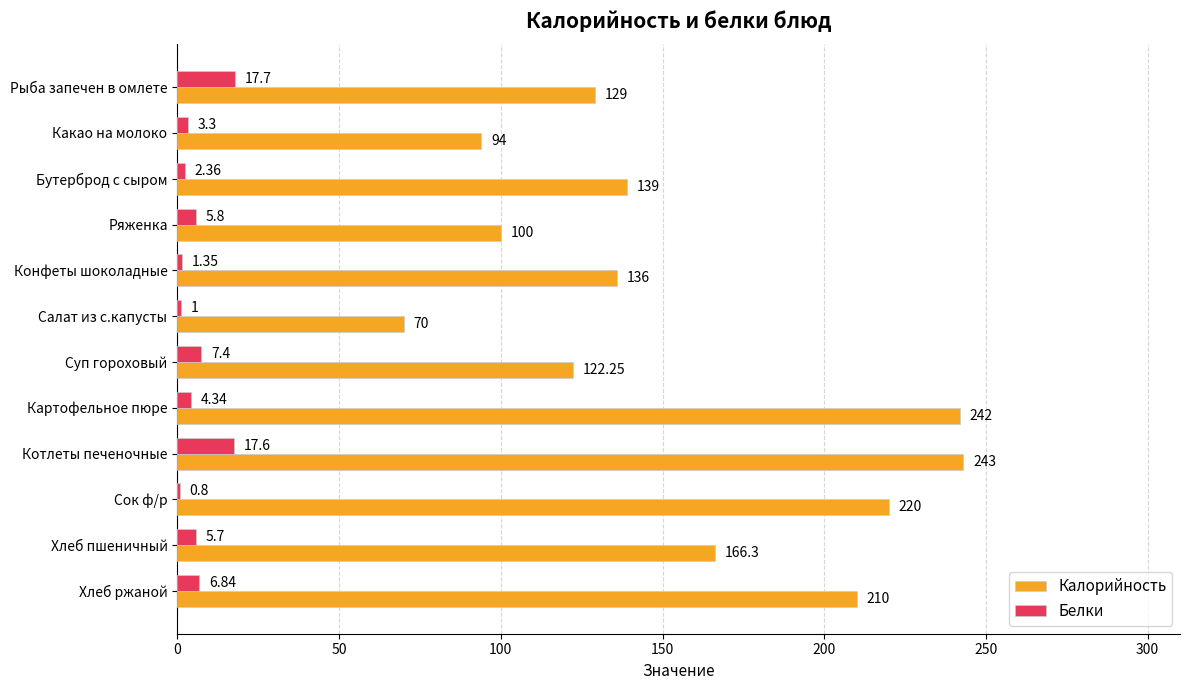

Which category has the highest value across all series?

Котлеты печеночные